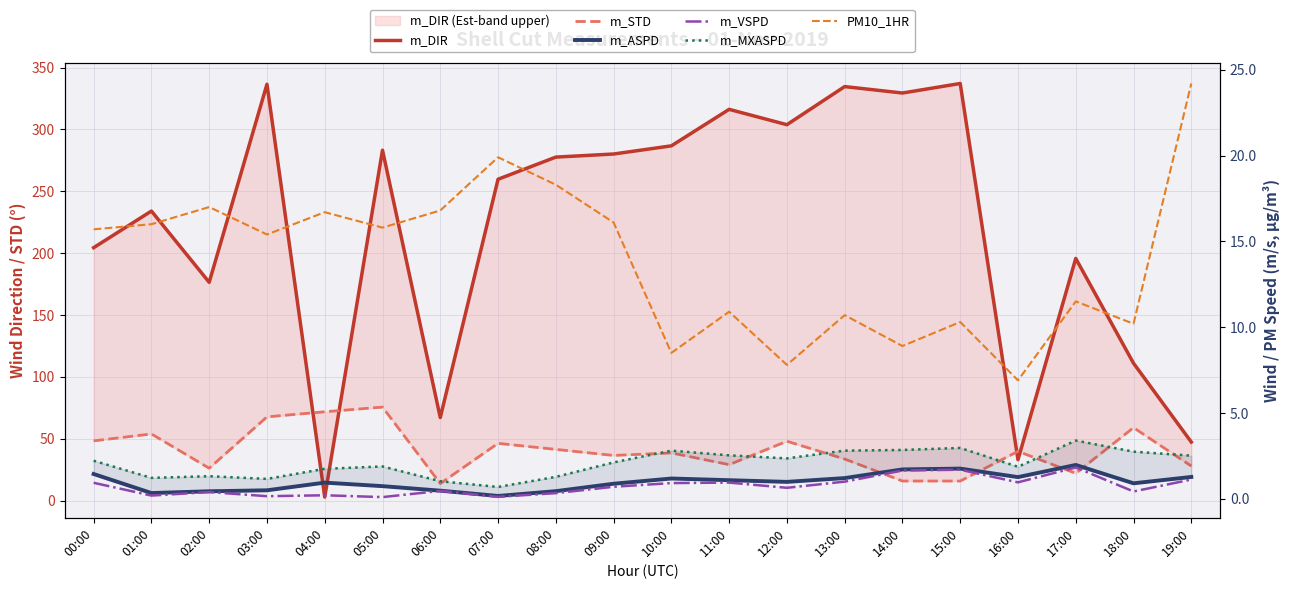

Rank the categories by m_ASPD value from highest to lowest.

17:00, 15:00, 14:00, 00:00, 19:00, 16:00, 13:00, 10:00, 11:00, 12:00, 04:00, 18:00, 09:00, 05:00, 03:00, 06:00, 08:00, 02:00, 01:00, 07:00